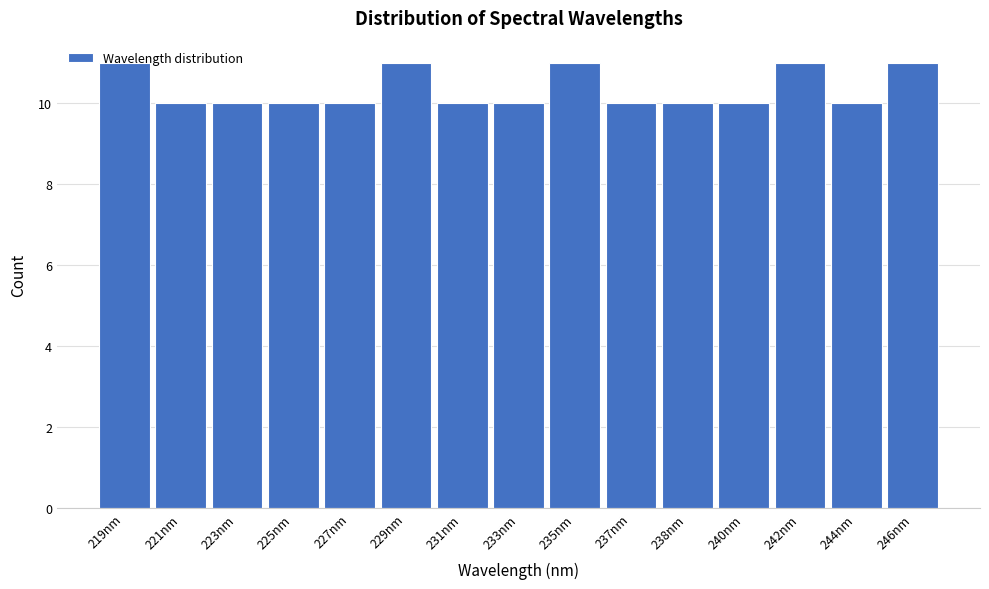

What is the label of the 4th bar from the left?

225nm